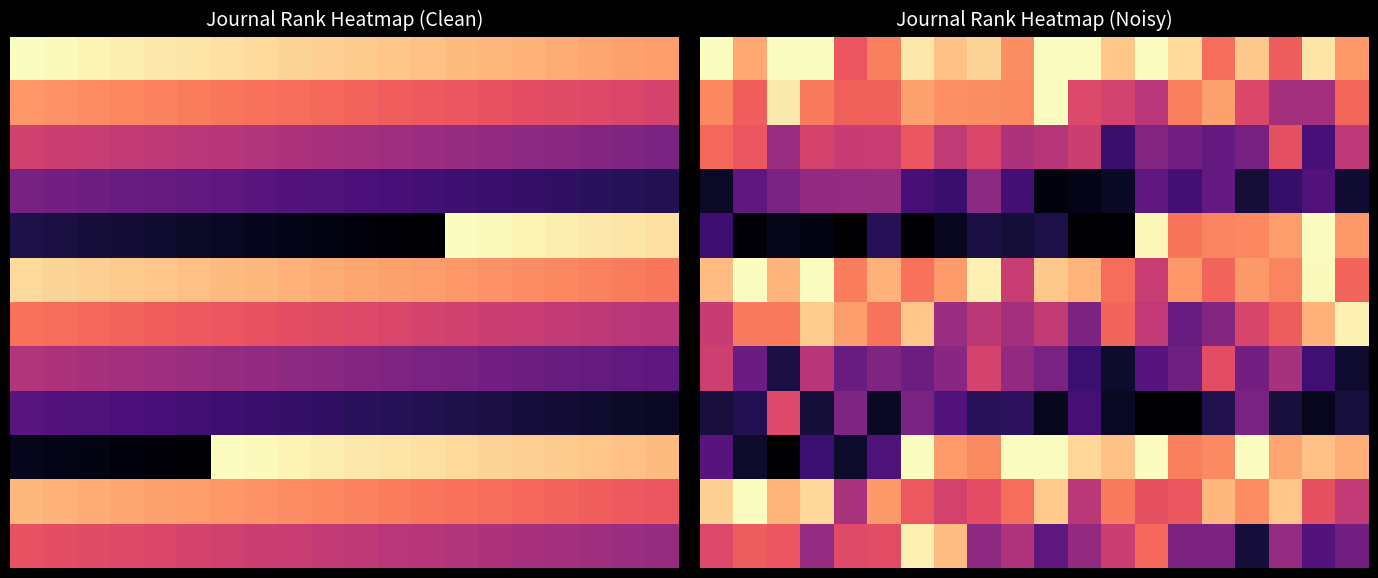

Which has a higher value, 10 or 11?

10